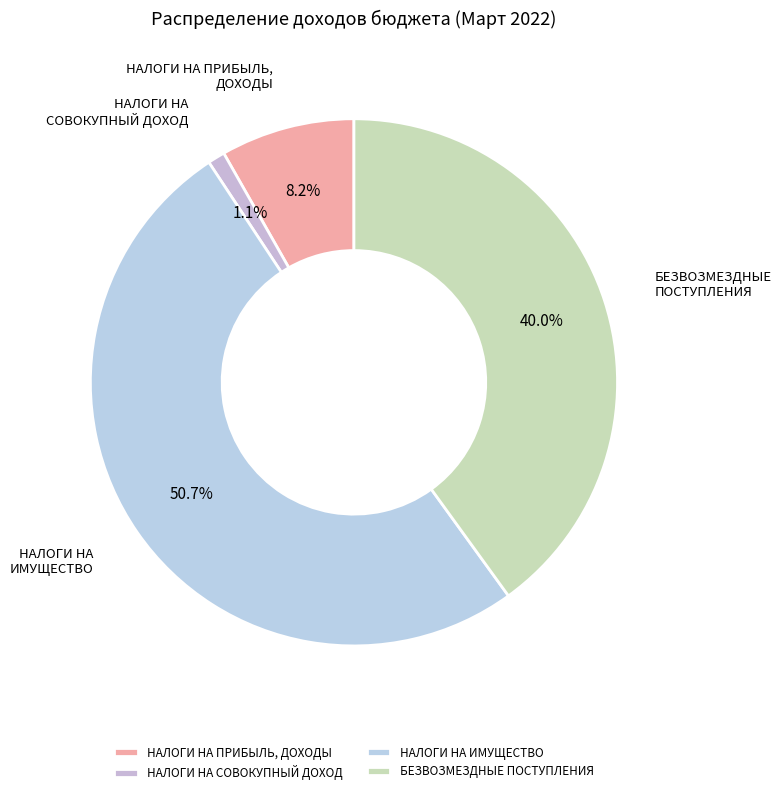

Is it true that НАЛОГИ НА СОВОКУПНЫЙ ДОХОД is 11% of the pie?

False